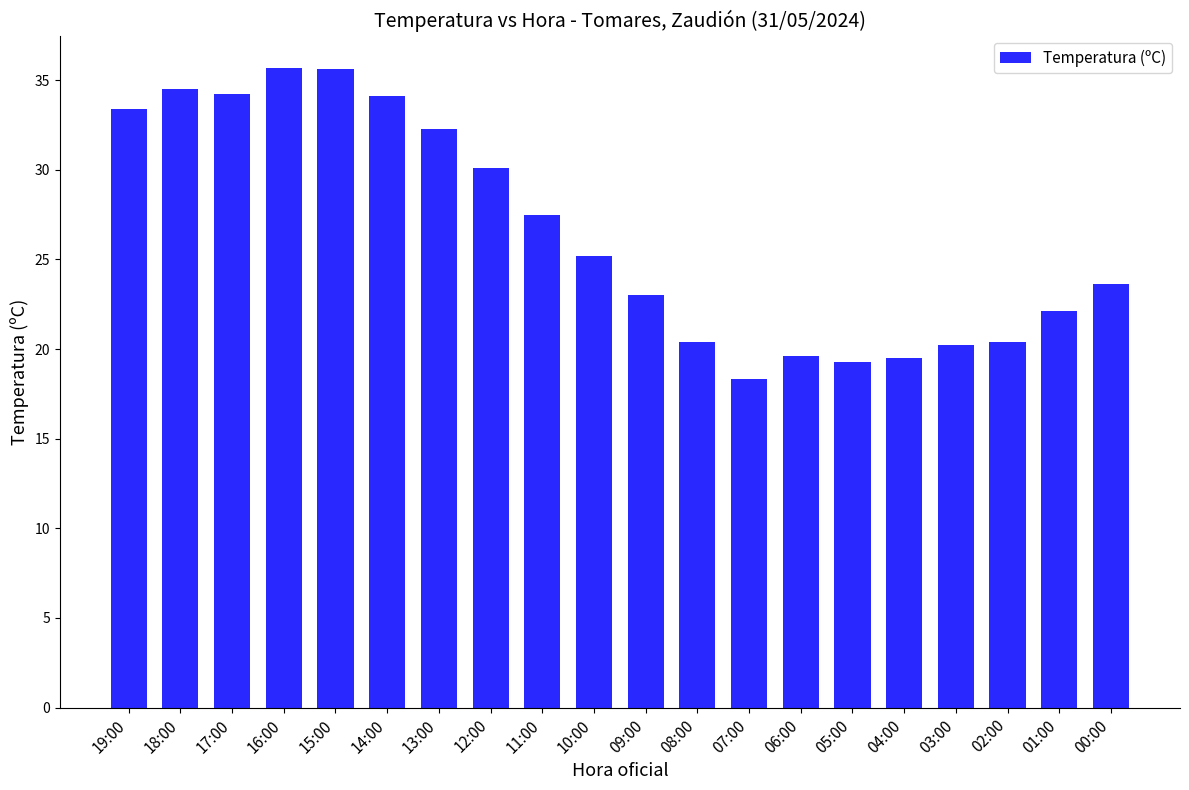

What is the ratio of the value at 02:00 to the value at 09:00?

0.9